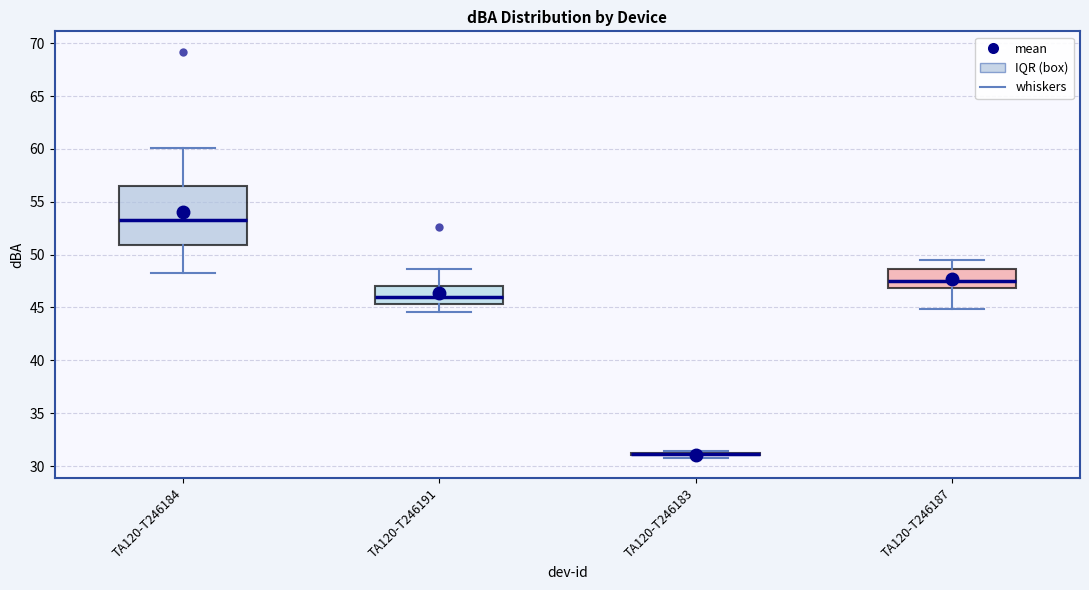

Reading left to right, transcribe this box plot: for each box, give where its median line is, the range the box spans, and where its two whiskers end, as read against the y-axis. The values are not printed on the chart, so give them approximately, as read against the axis.

TA120-T246184: median 53.5, box 51.0 to 56.5, whiskers 48.5 to 60.0
TA120-T246191: median 46.0, box 45.5 to 47.0, whiskers 44.5 to 48.5
TA120-T246183: box collapsed to a line at 31.0, whiskers 31.0 to 31.5
TA120-T246187: median 47.5, box 47.0 to 48.5, whiskers 45.0 to 49.5